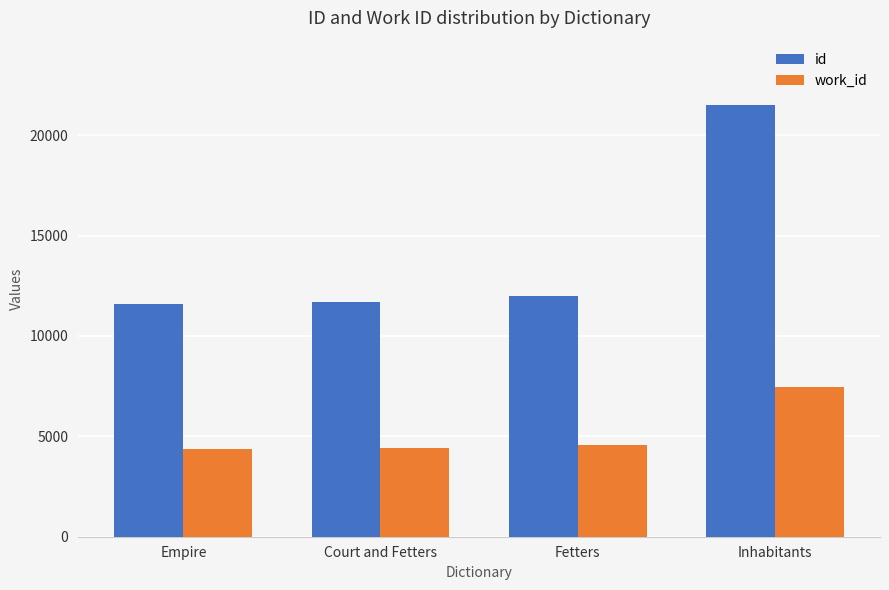

At how many categories does at least one series exceed 9330?

4